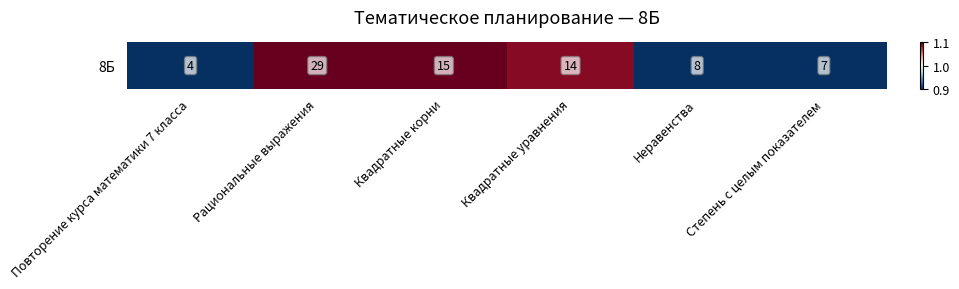

List the labels in order of value, smallest first.

Повторение курса математики 7 класса, Степень с целым показателем, Неравенства, Квадратные уравнения, Квадратные корни, Рациональные выражения